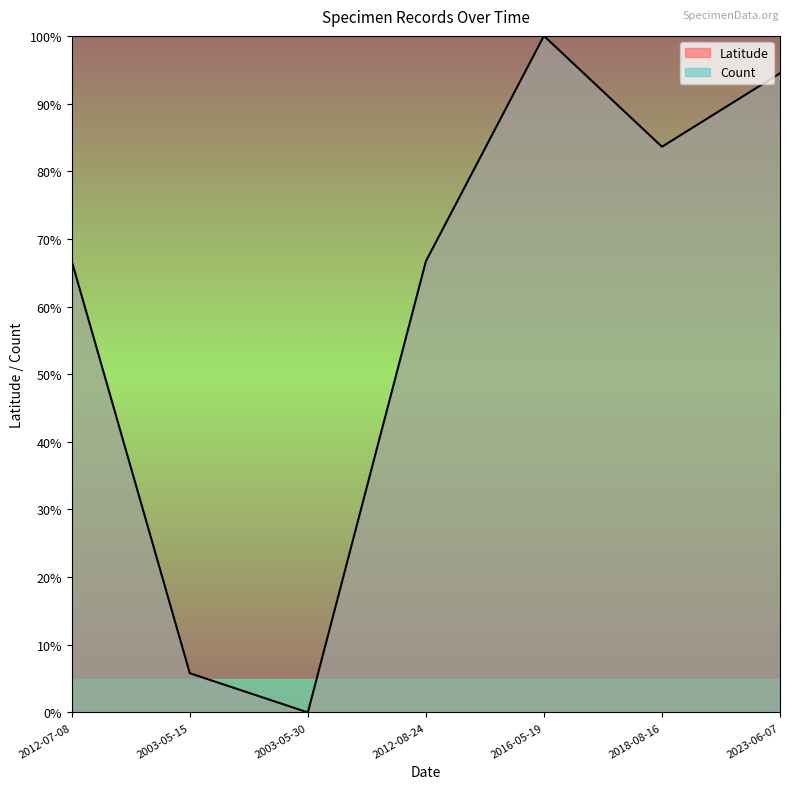

The chart shows a value of 1.6 at 2016-05-19. True or false?

False